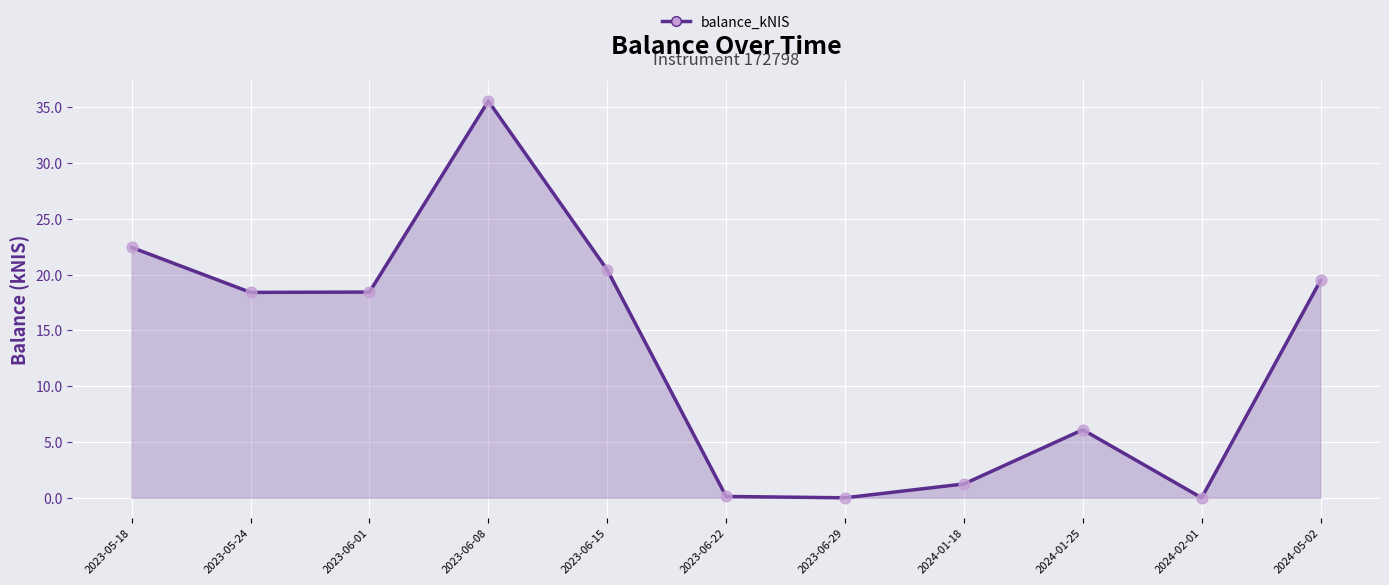

Which series reaches the maximum Y coordinate?

balance_kNIS (line)